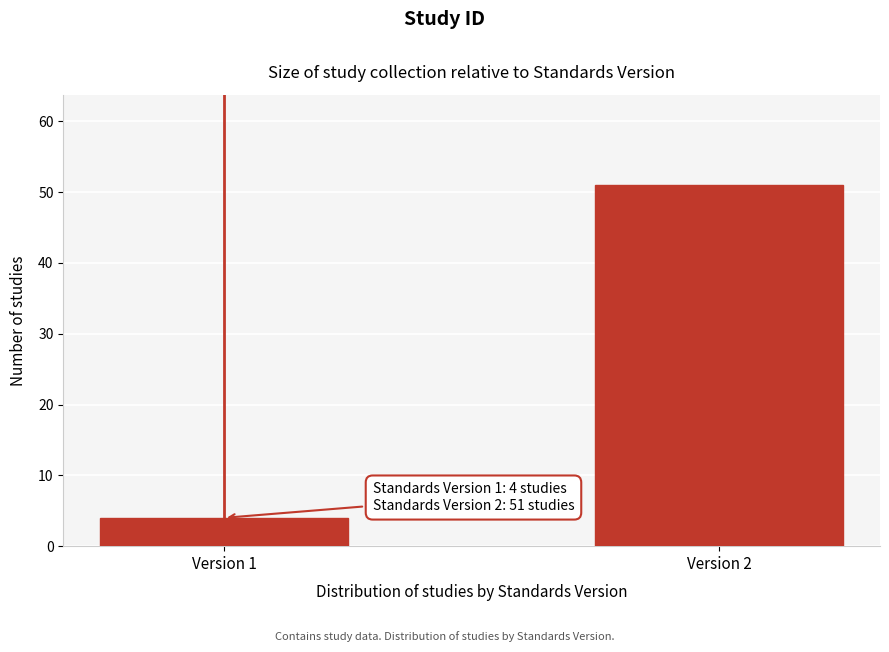

Reading left to right, what are all the values shown in this chart?

Version 1=4	Version 2=51